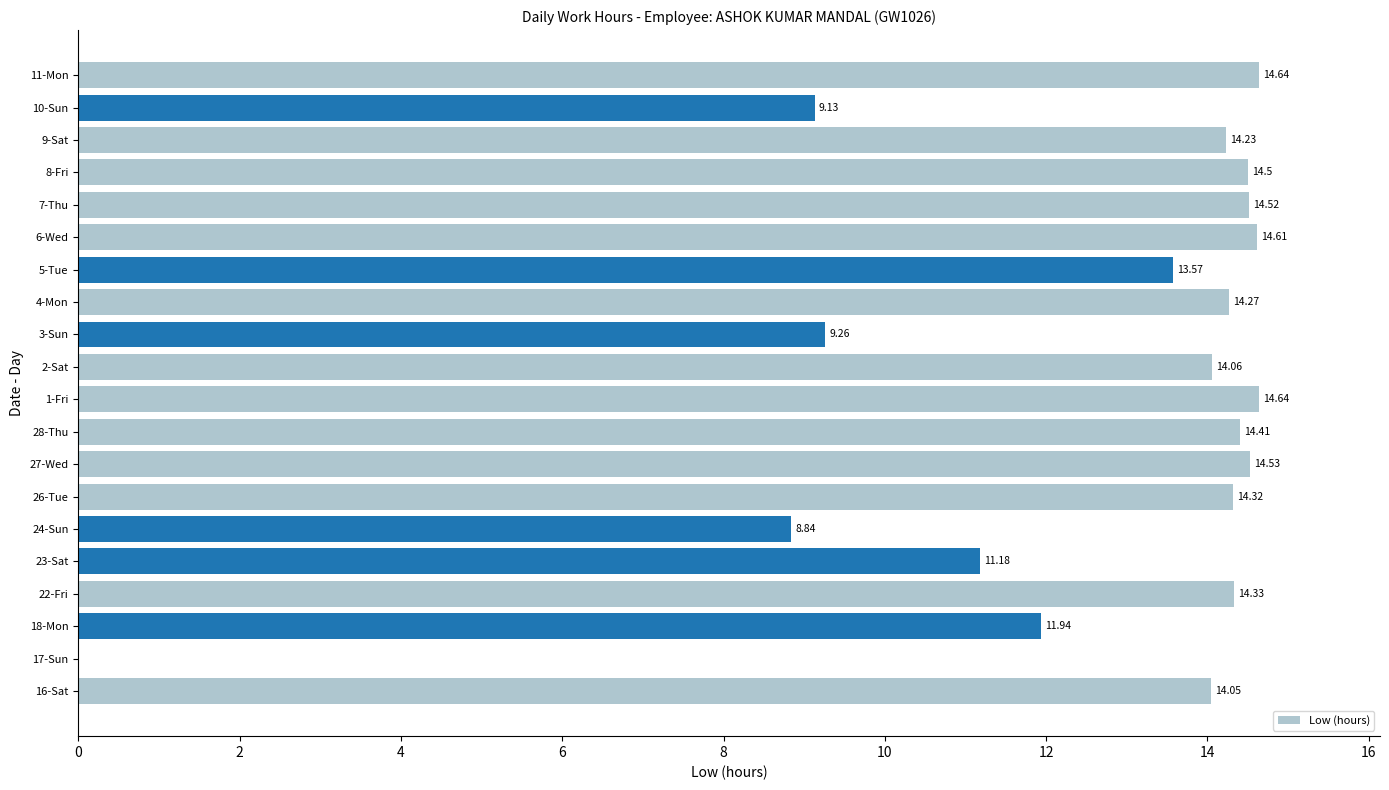

What is the sum of the values at 24-Sun and 8-Fri?

23.3